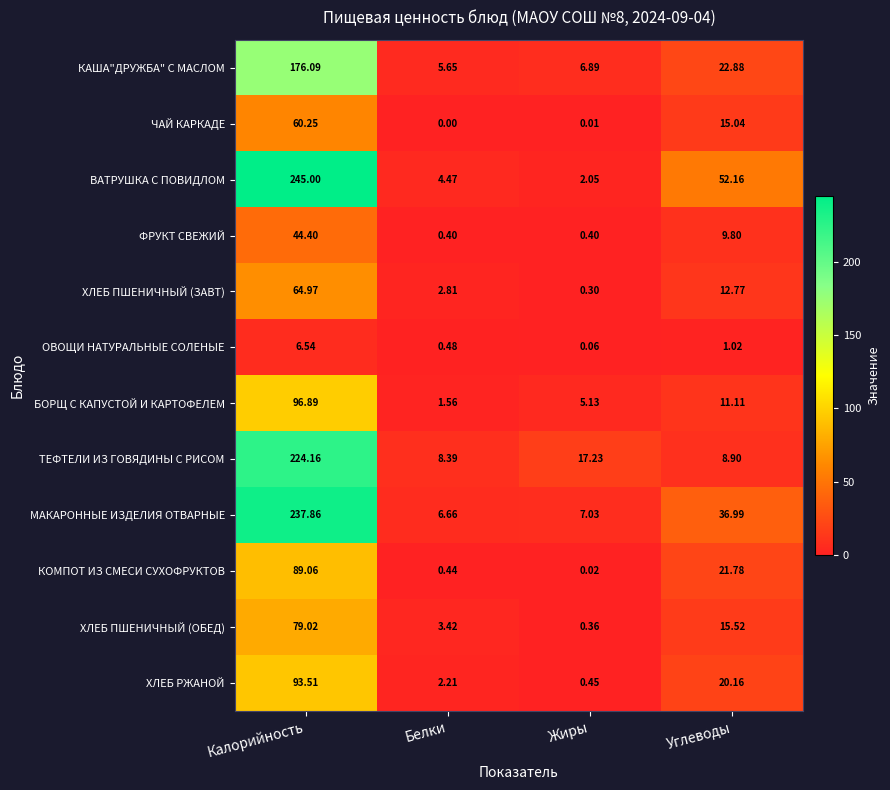

At which category does the chart reach its minimum across all series?

Белки